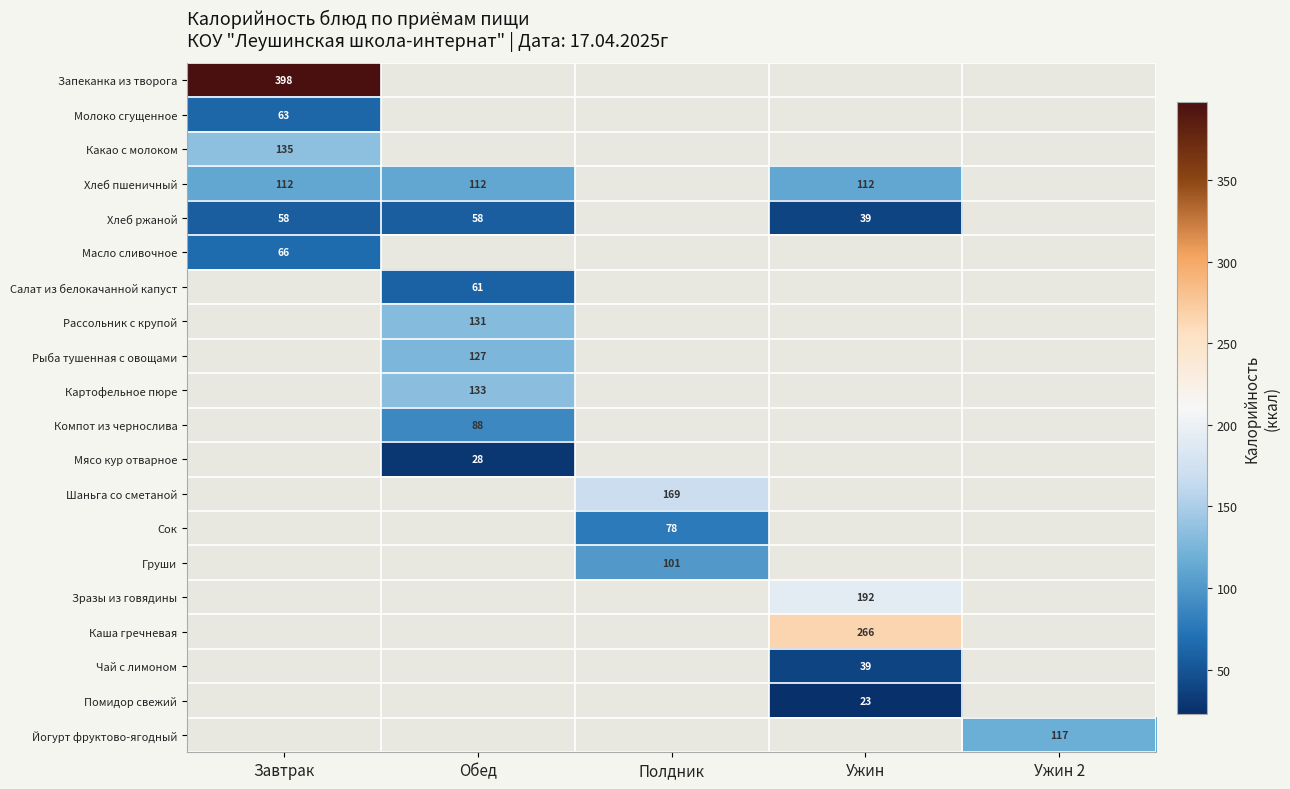

Which has a higher value, Ужин or Завтрак?

Завтрак